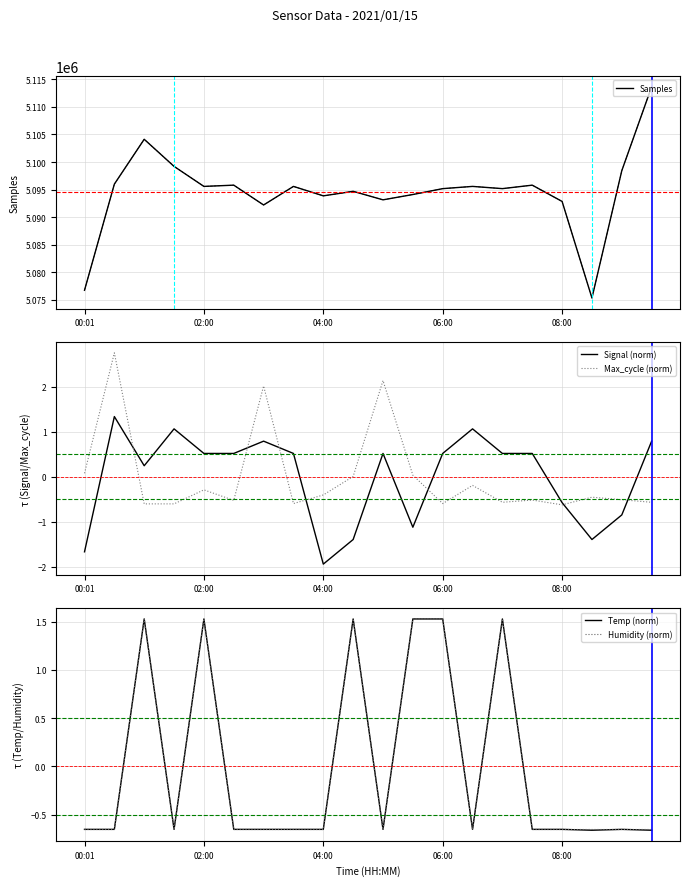

The value of Max_cycle (norm) at 08:00 is -0.6. True or false?

True